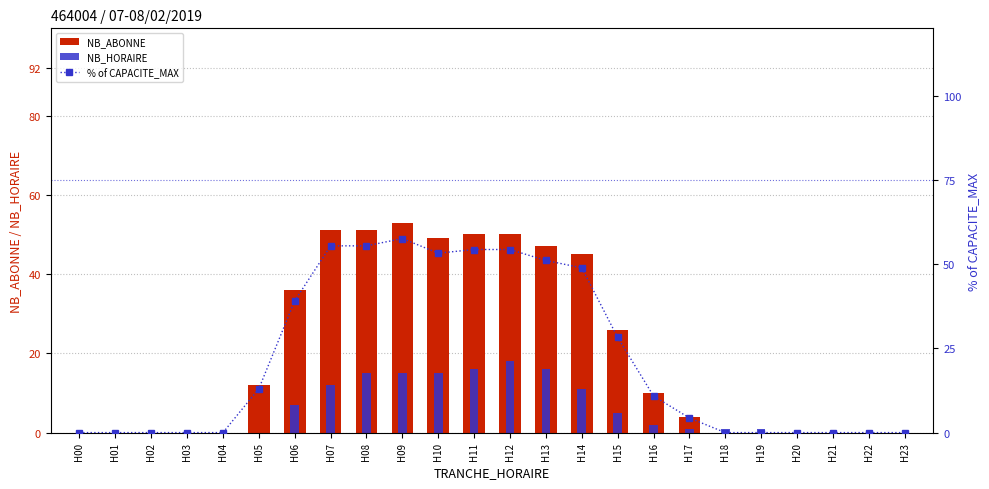

What are all the series names shown in the legend?

NB_ABONNE, NB_HORAIRE, % of CAPACITE_MAX